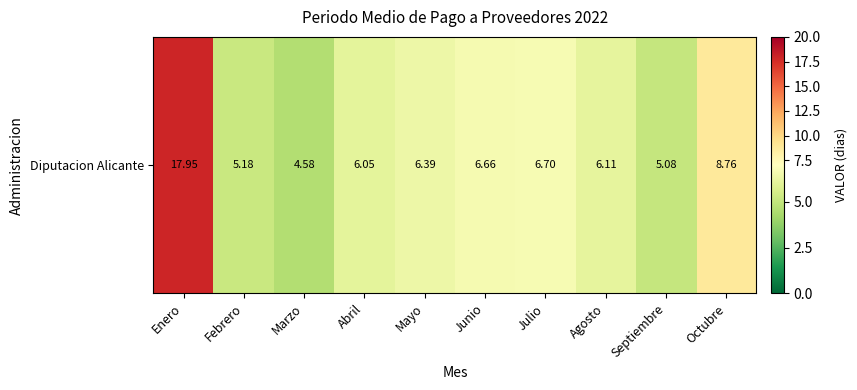

Read the value at Abril.

6.0